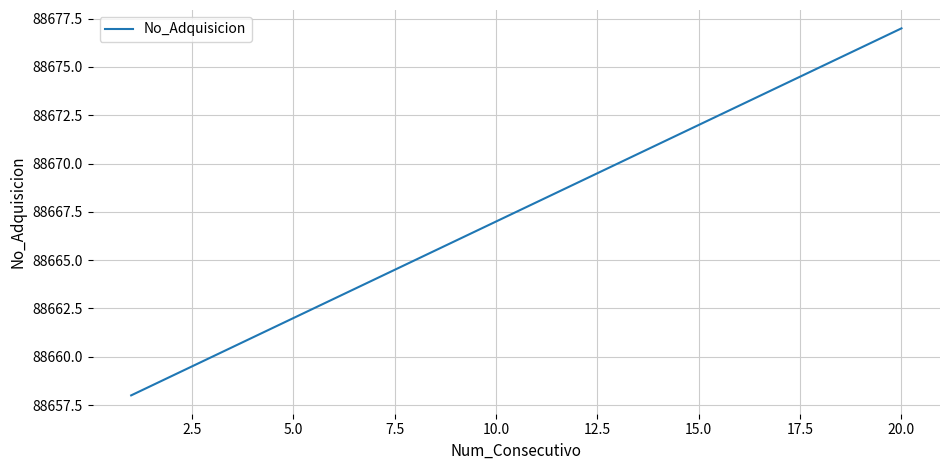

What is the minimum value shown in the chart?

88658